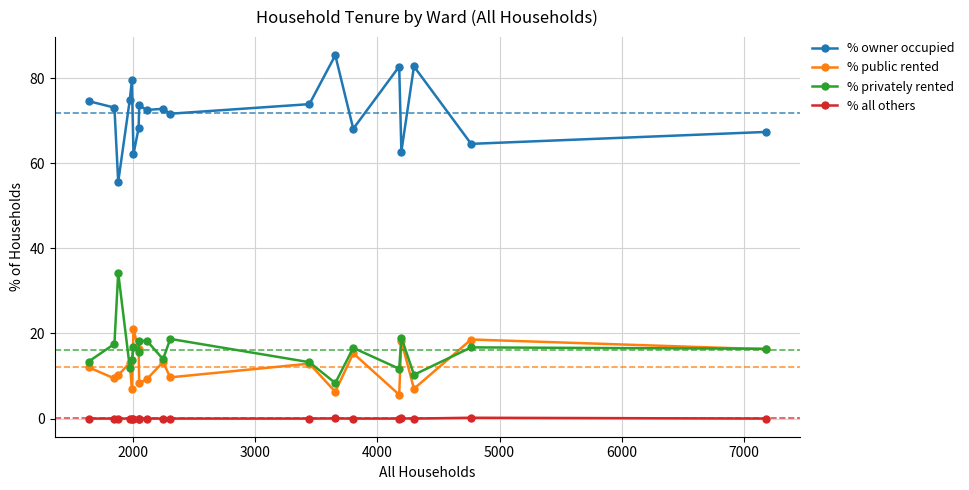

What is the lowest value of the % owner occupied series?

55.6